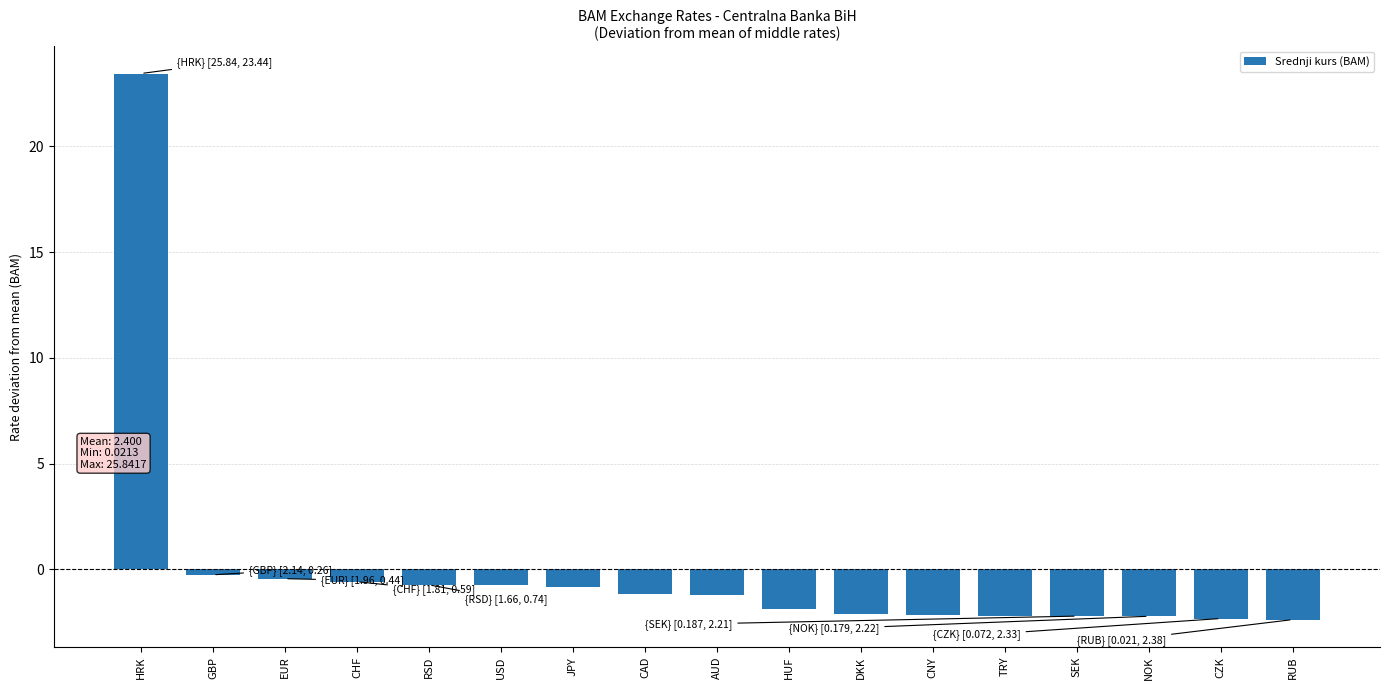

Between DKK and RSD, which is larger?

RSD